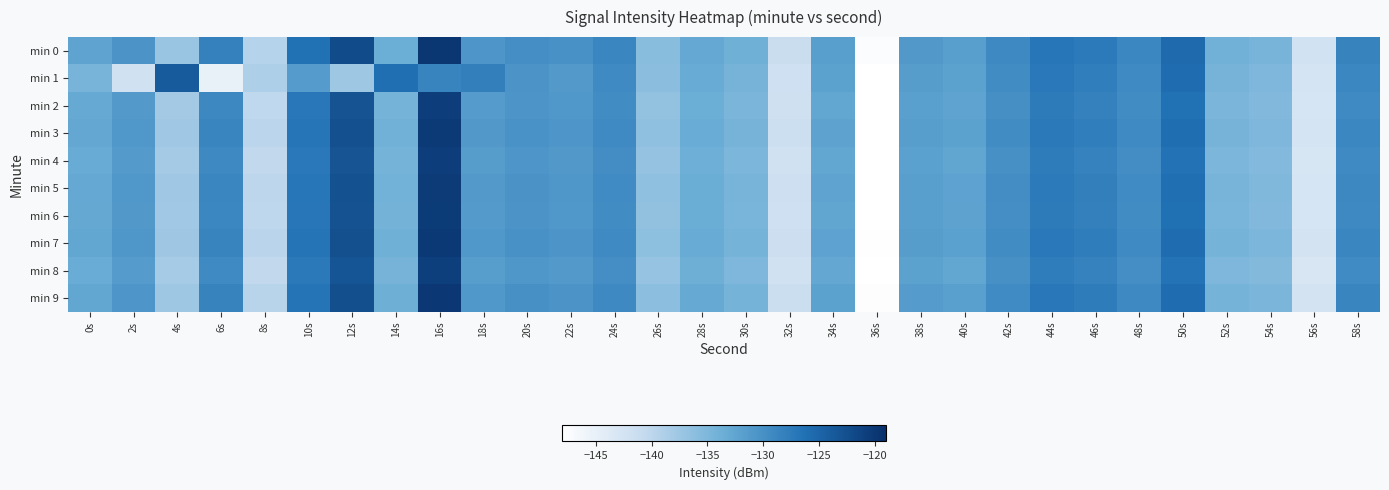

Which label corresponds to the smallest value in the chart?

36s